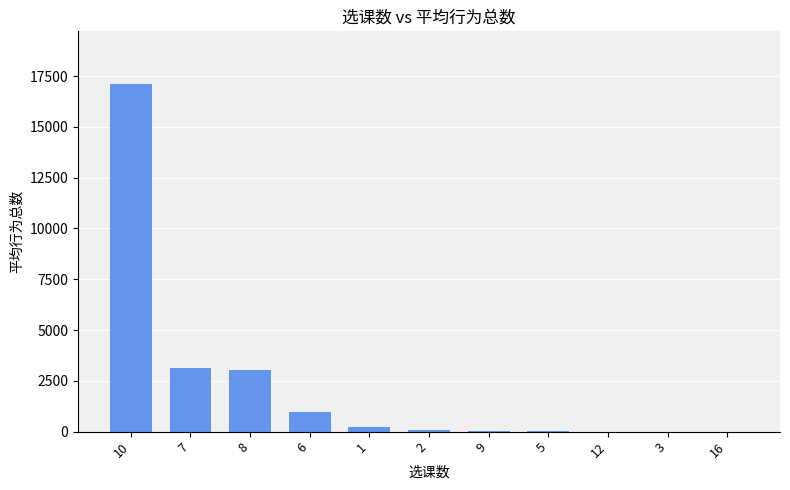

Is it true that the value at 10 is 11605.4?

False